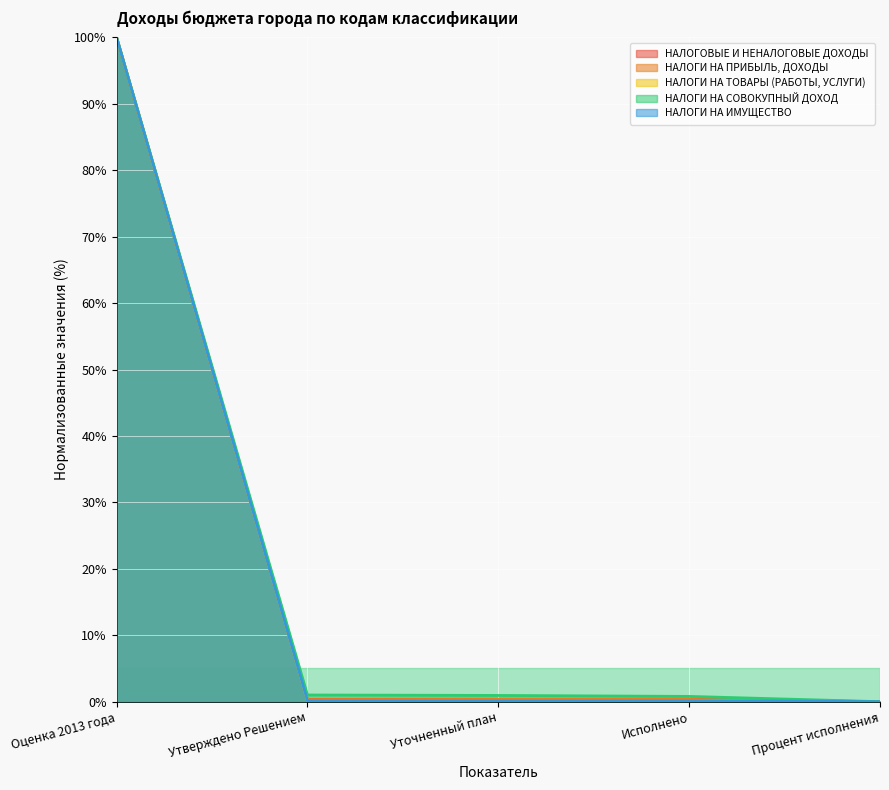

True or false: НАЛОГИ НА ТОВАРЫ (РАБОТЫ, УСЛУГИ) has more than 2 points higher than both neighbors.

False